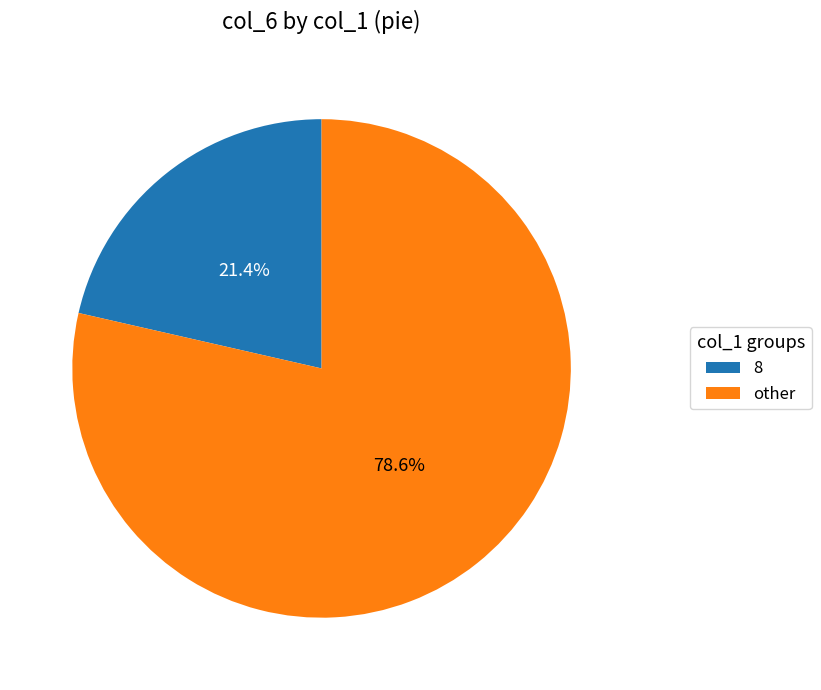

Which slice is the largest?

other